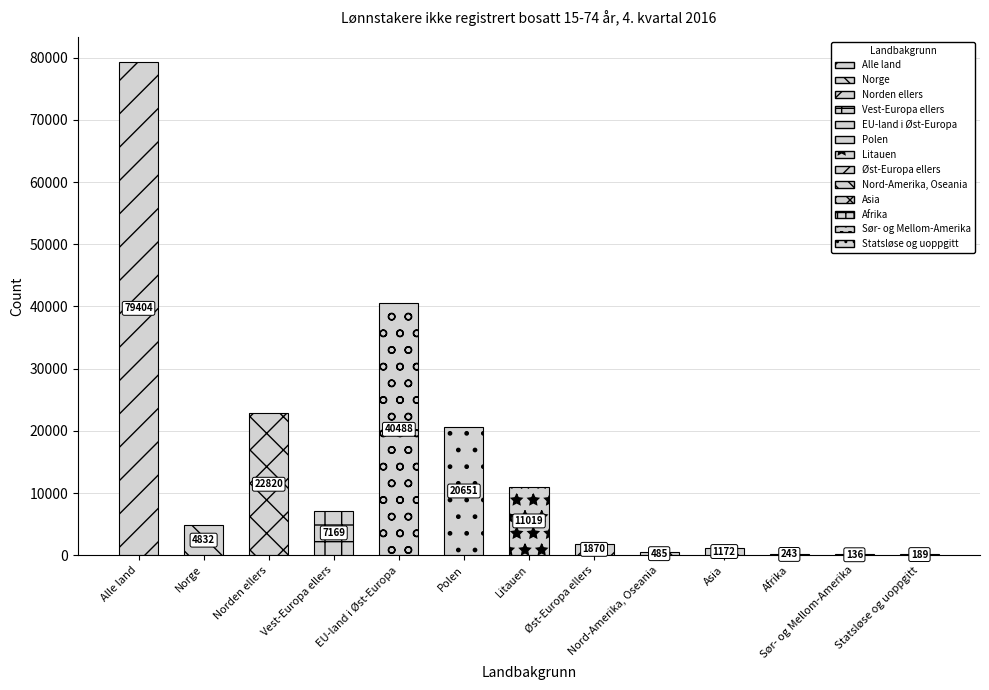

The chart shows a value of 122000 at Alle land. True or false?

False